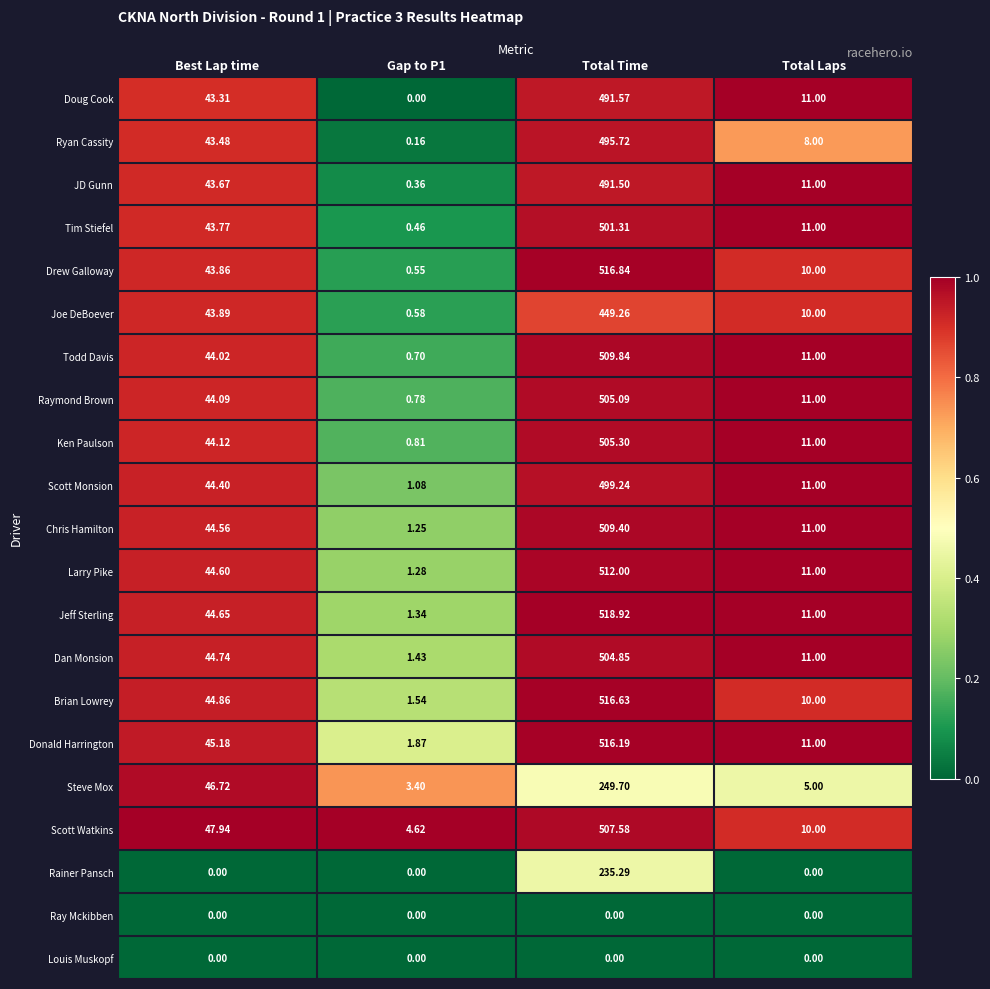

At which label does Donald Harrington first exceed 45?

Best Lap time